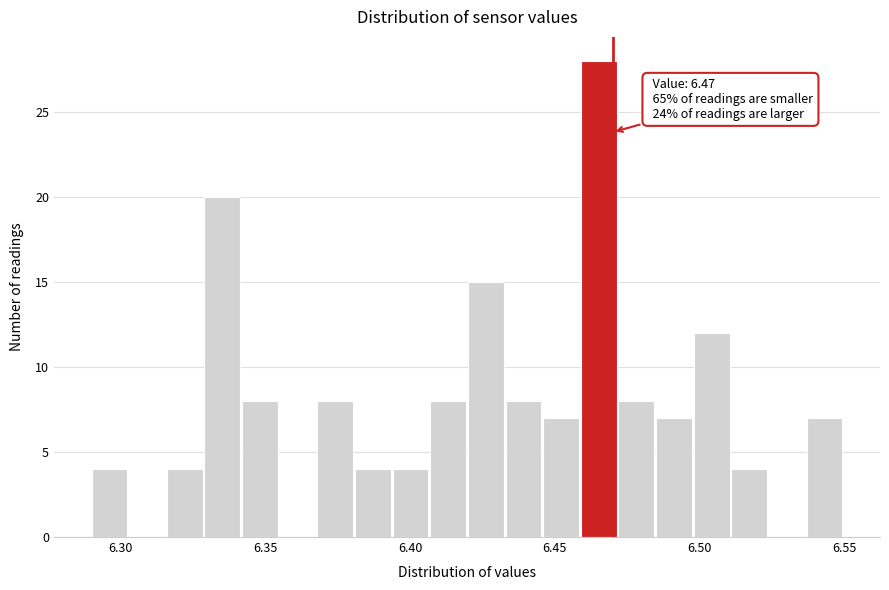

Read against the x-axis, roughly where is the centre of the tallest bar?

6.465